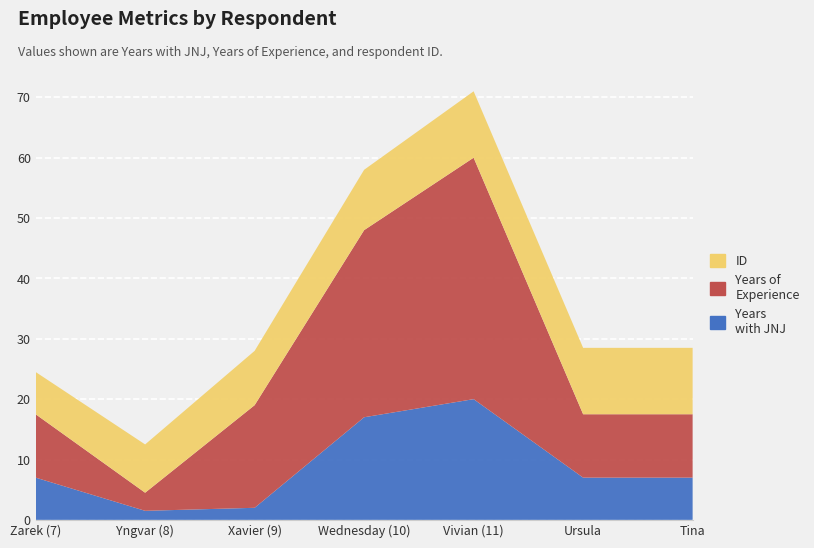

Reading left to right, list all the values displayed in this chart.

Years with JNJ: 7.0	1.5	2.0	17.0	20.0	7.0	7.0
Years of Experience: 10.5	3.0	17.0	31.0	40.0	10.5	10.5
ID: 7.0	8.0	9.0	10.0	11.0	11.0	11.0